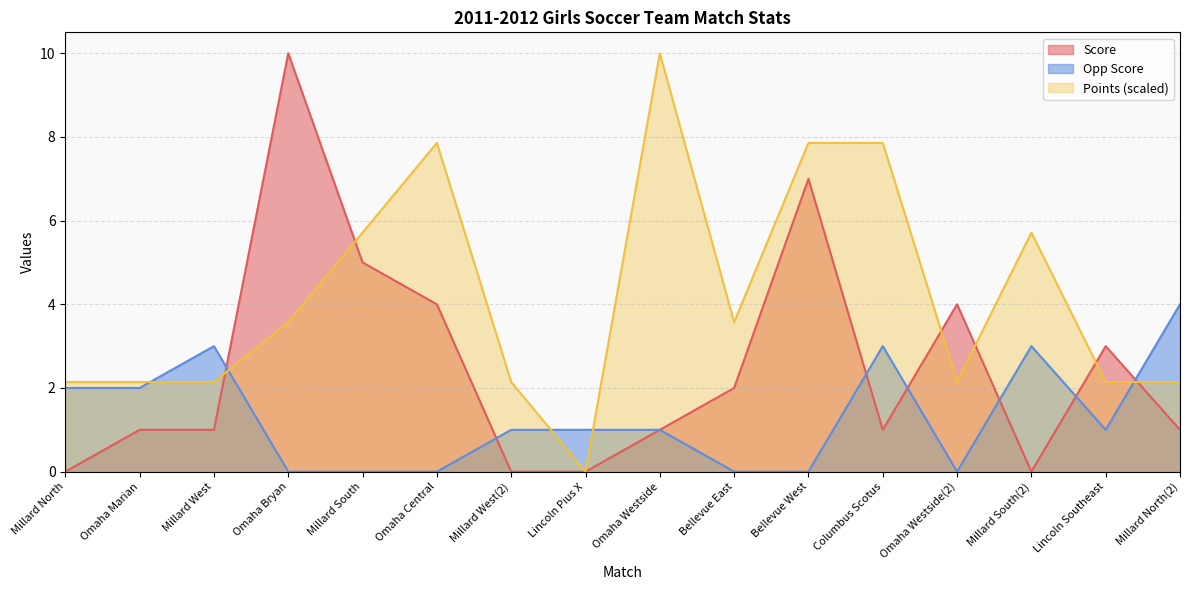

Which series has the largest range (max minus min)?

Score